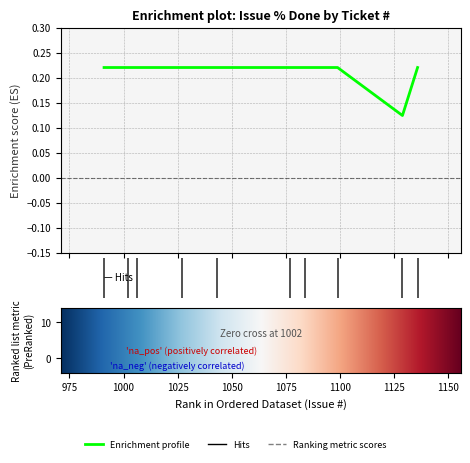

Where is the first local minimum?

1129